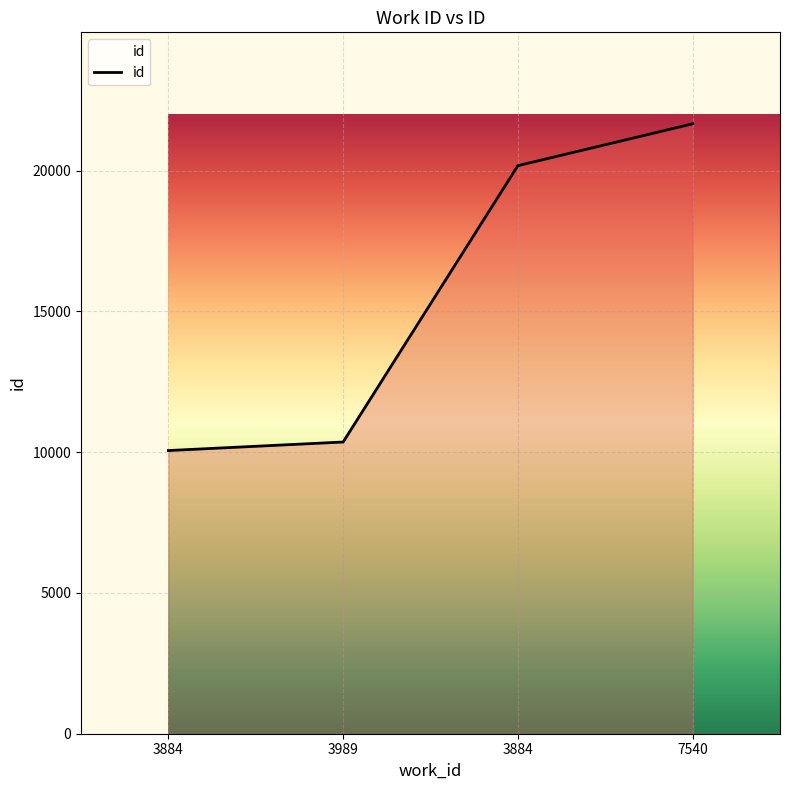

What is the smallest value displayed?

10057